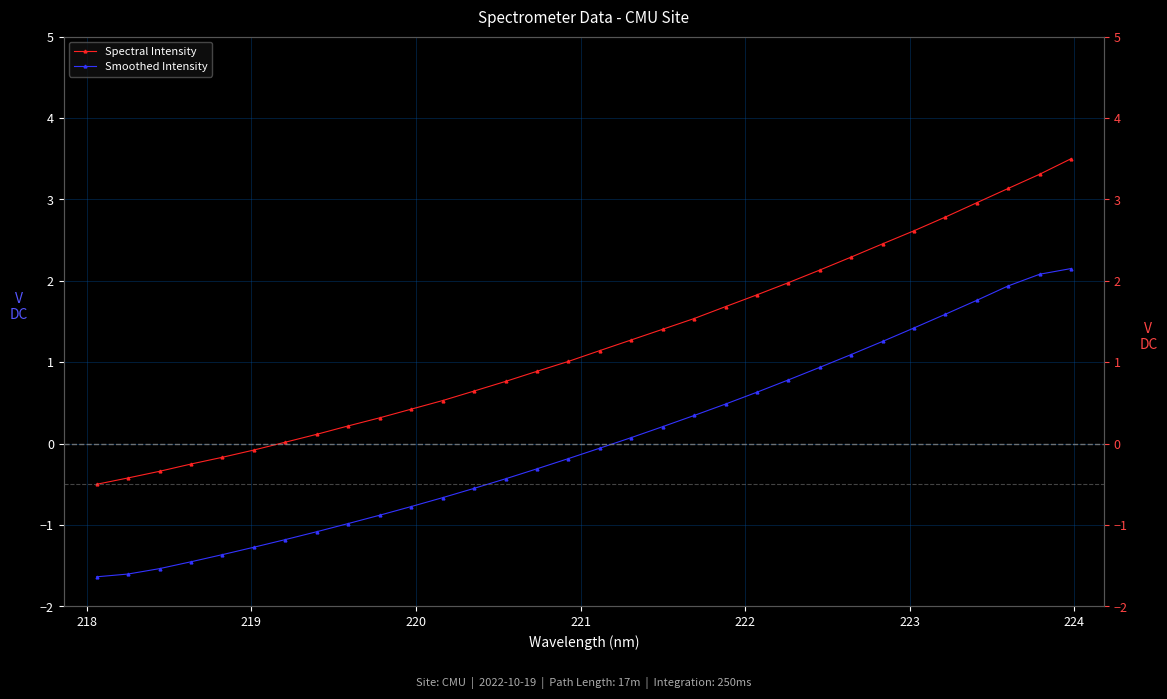

What are all the series names shown in the legend?

Spectral Intensity, Smoothed Intensity